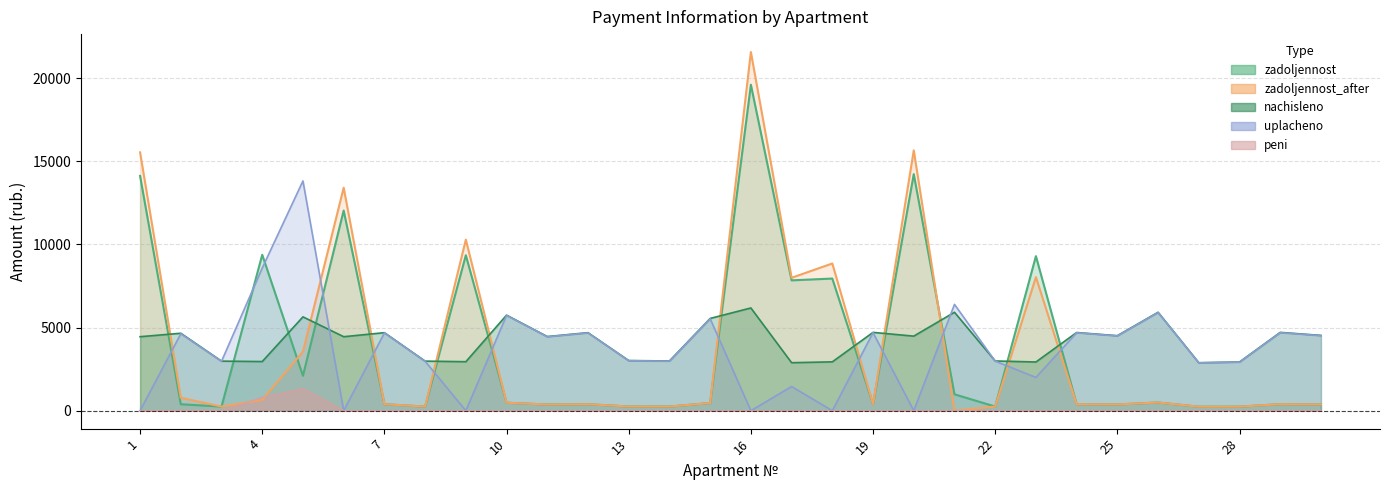

True or false: uplacheno and nachisleno cross at least once.

True